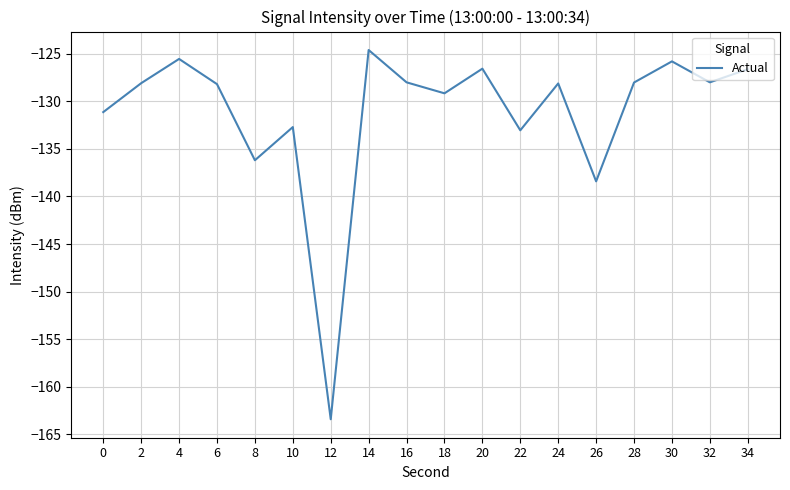

What is the sum of all values?

-2361.6